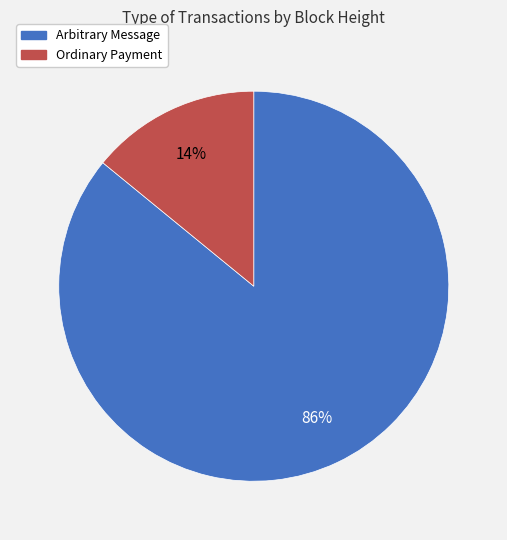

To the nearest percent, what is the difference between the Arbitrary Message and Ordinary Payment slice percentages?

72%